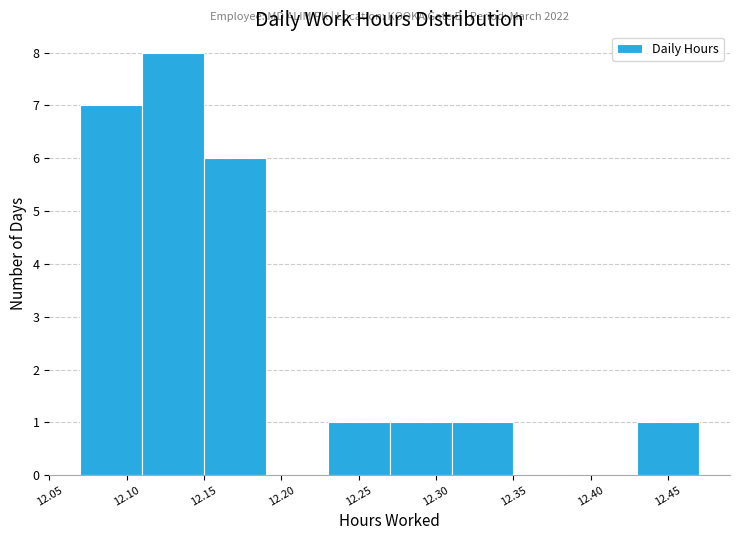

Over which range of the x-axis is the bar tallest?

12.11 to 12.15